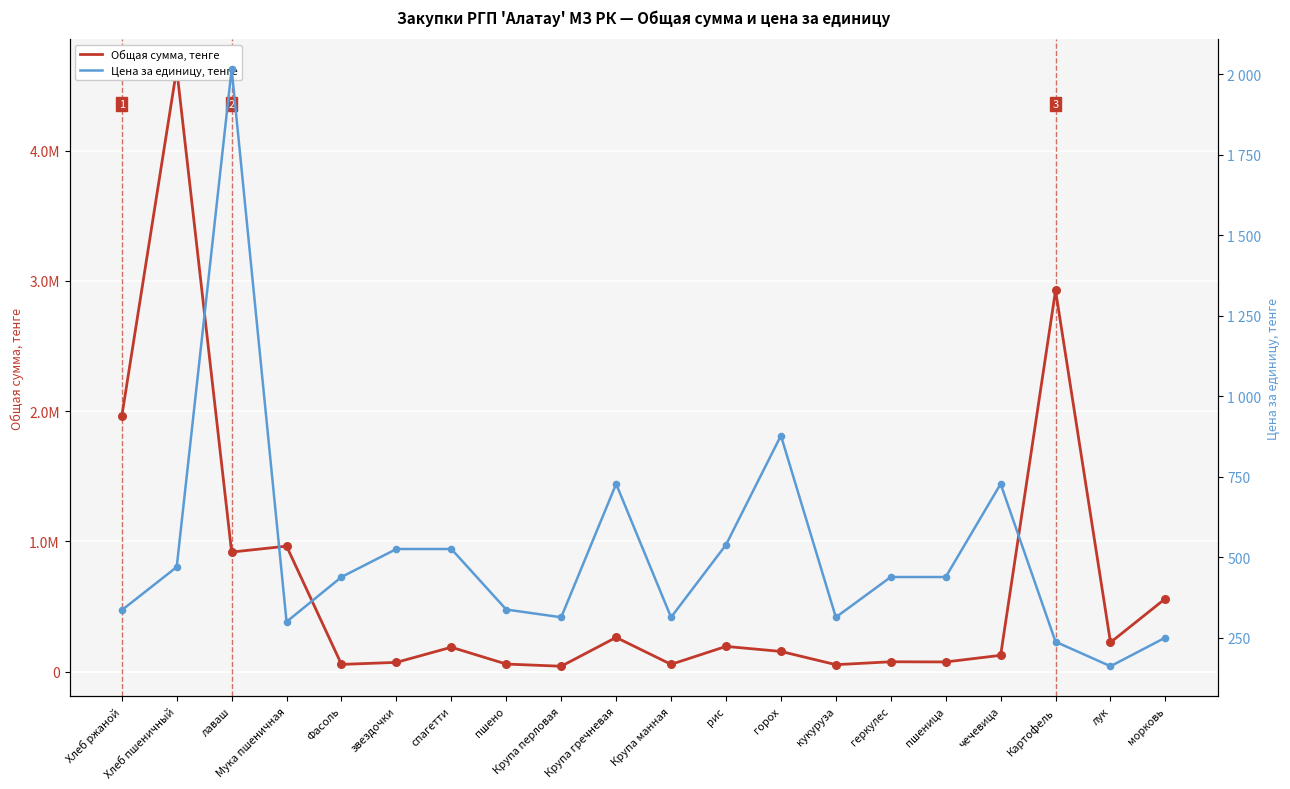

Which series has the largest total across all categories?

Общая сумма, тенге